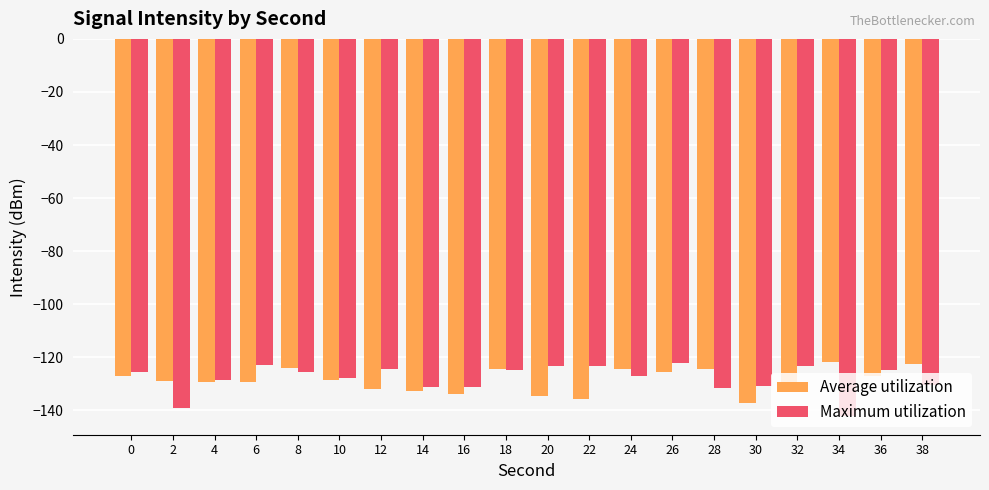

The value of Average utilization at 14 is -222.8. True or false?

False